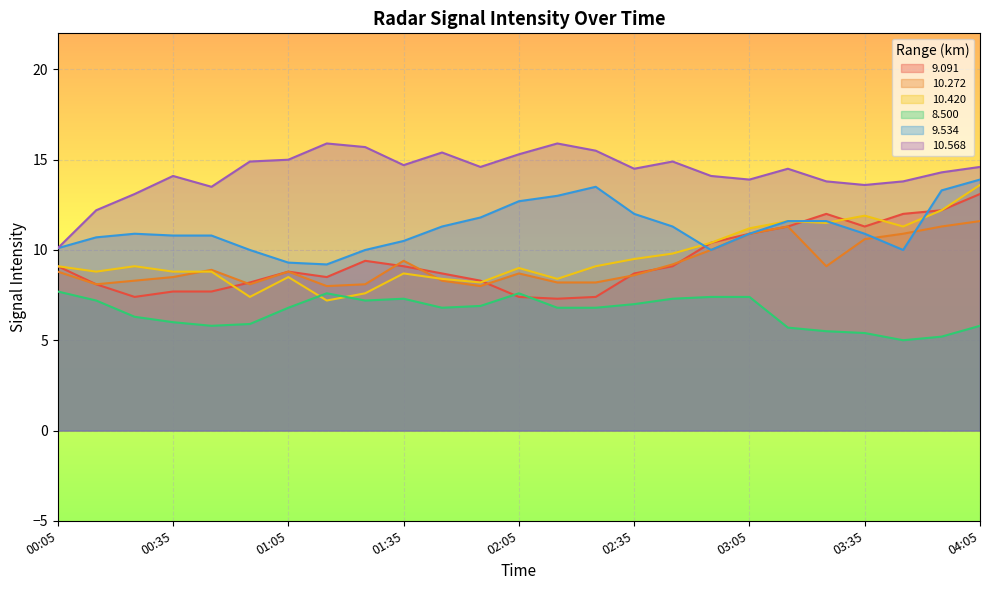

What is the average value of the 10.420 series?

9.6